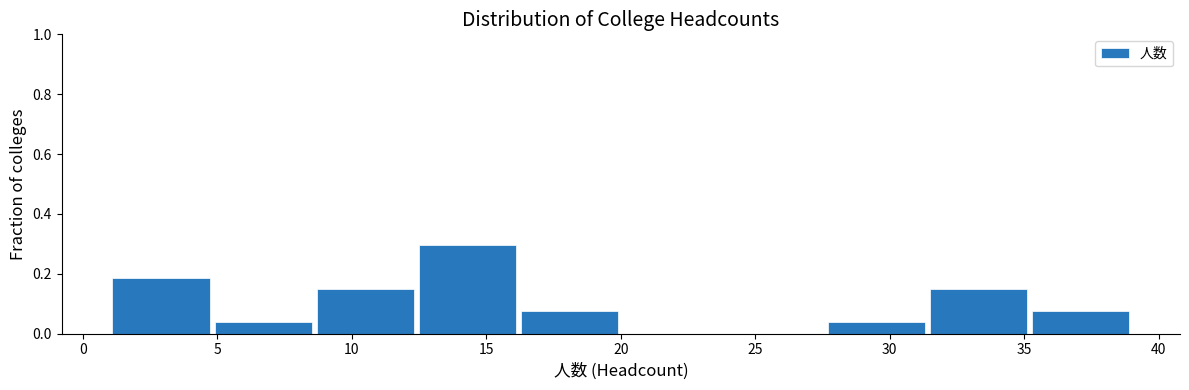

Reading left to right, list every bar in this chart as the range it spans on the x-axis followed by its height. Neither the bar edges nor the heights are printed on the chart, so give them approximately, as read against the axes.

1.0 to 4.8: 0.18
4.8 to 8.6: 0.04
8.6 to 12.4: 0.14
12.4 to 16.2: 0.30
16.2 to 20.0: 0.08
20.0 to 23.8: 0
23.8 to 27.6: 0
27.6 to 31.4: 0.04
31.4 to 35.2: 0.14
35.2 to 39.0: 0.08